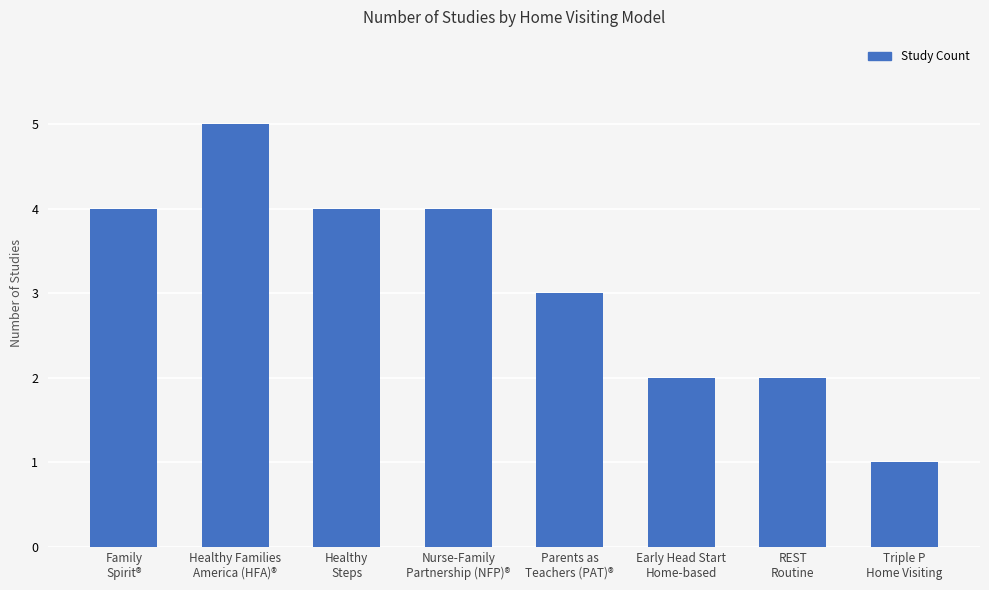

The value at Parents as
Teachers (PAT)® is 3. True or false?

True